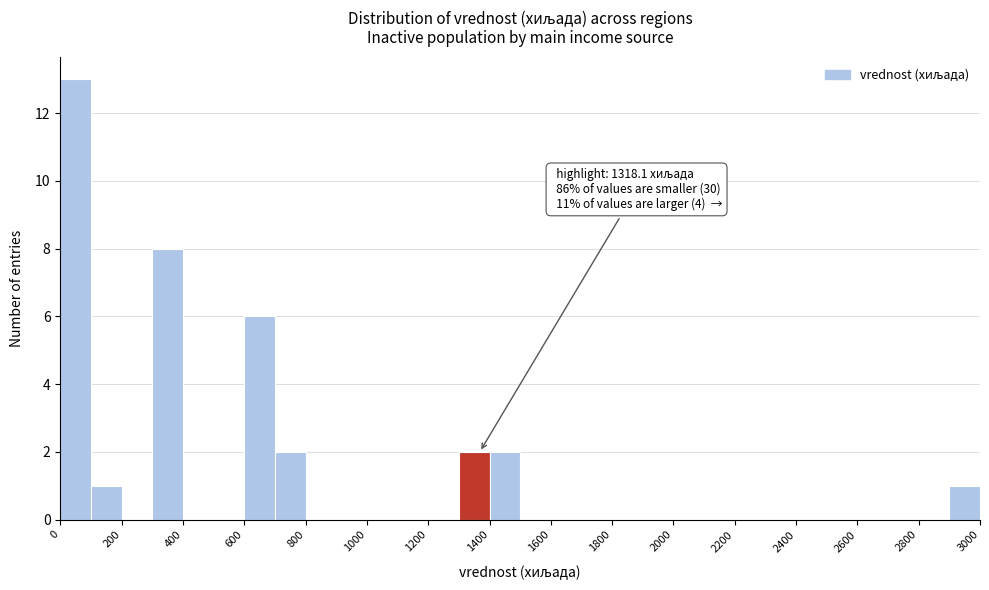

Which range on the x-axis has the tallest bar?

0 to 100